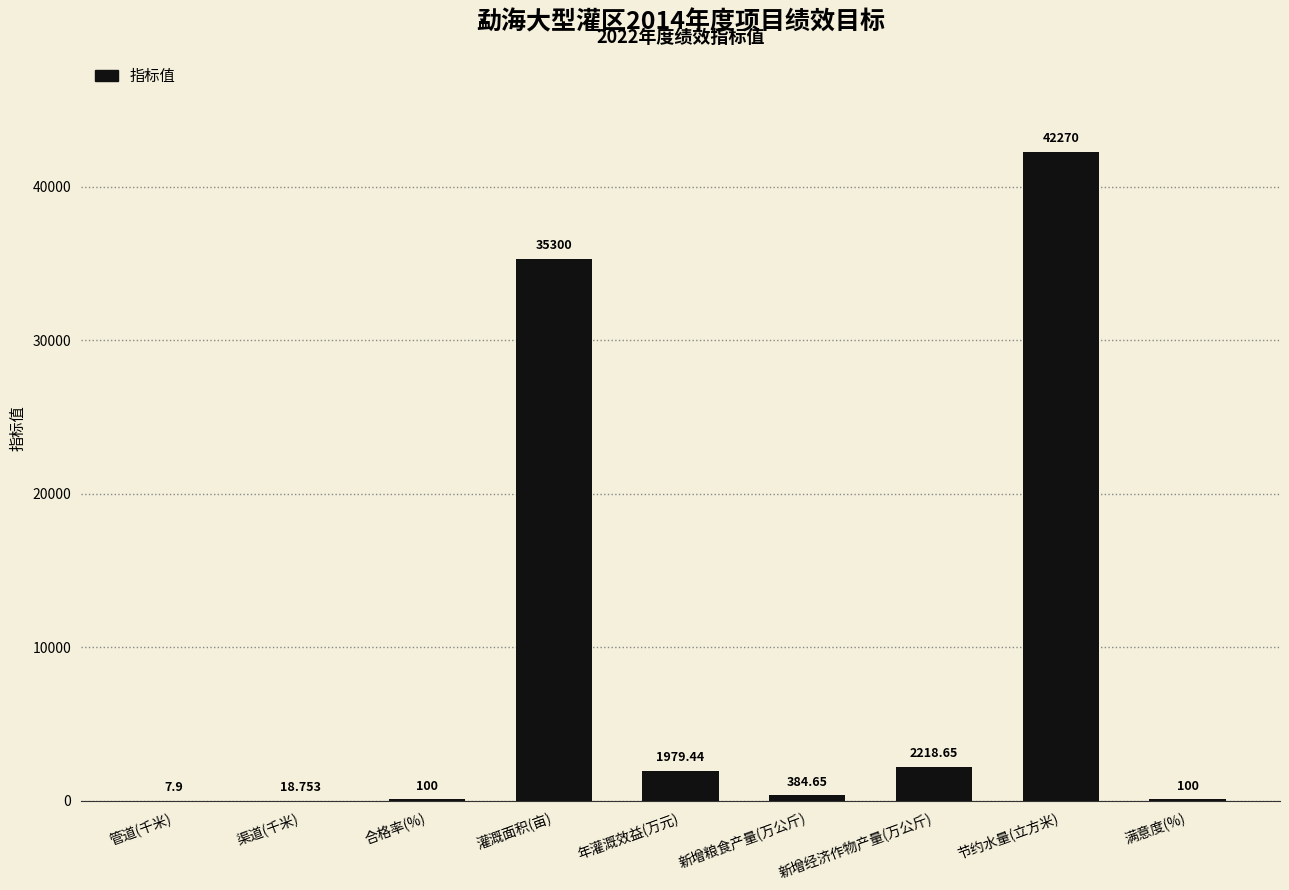

Which category has the highest value across all series?

节约水量(立方米)